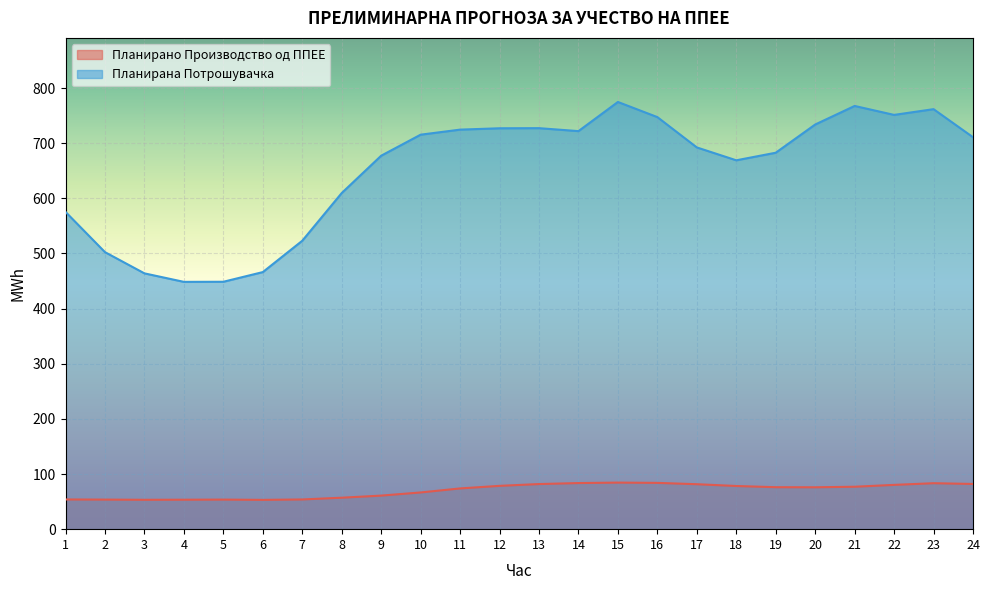

Which label corresponds to the largest value in the chart?

15